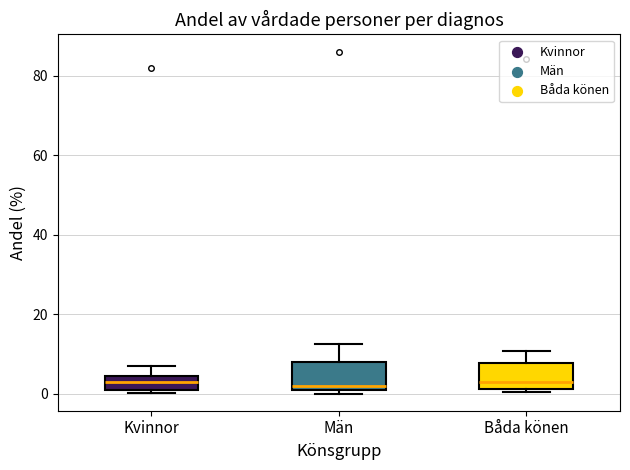

Reading left to right, transcribe this box plot: for each box, give where its median line is, the range the box spans, and where its two whiskers end, as read against the y-axis. The values are not printed on the chart, so give them approximately, as read against the axis.

Kvinnor: median 2, box 0 to 4, whiskers 0 (just below the box's lower edge) to 6
Män: median 2, box 0 to 8, whiskers 0 (just below the box's lower edge) to 12
Båda könen: median 4, box 2 to 8, whiskers 0 to 10